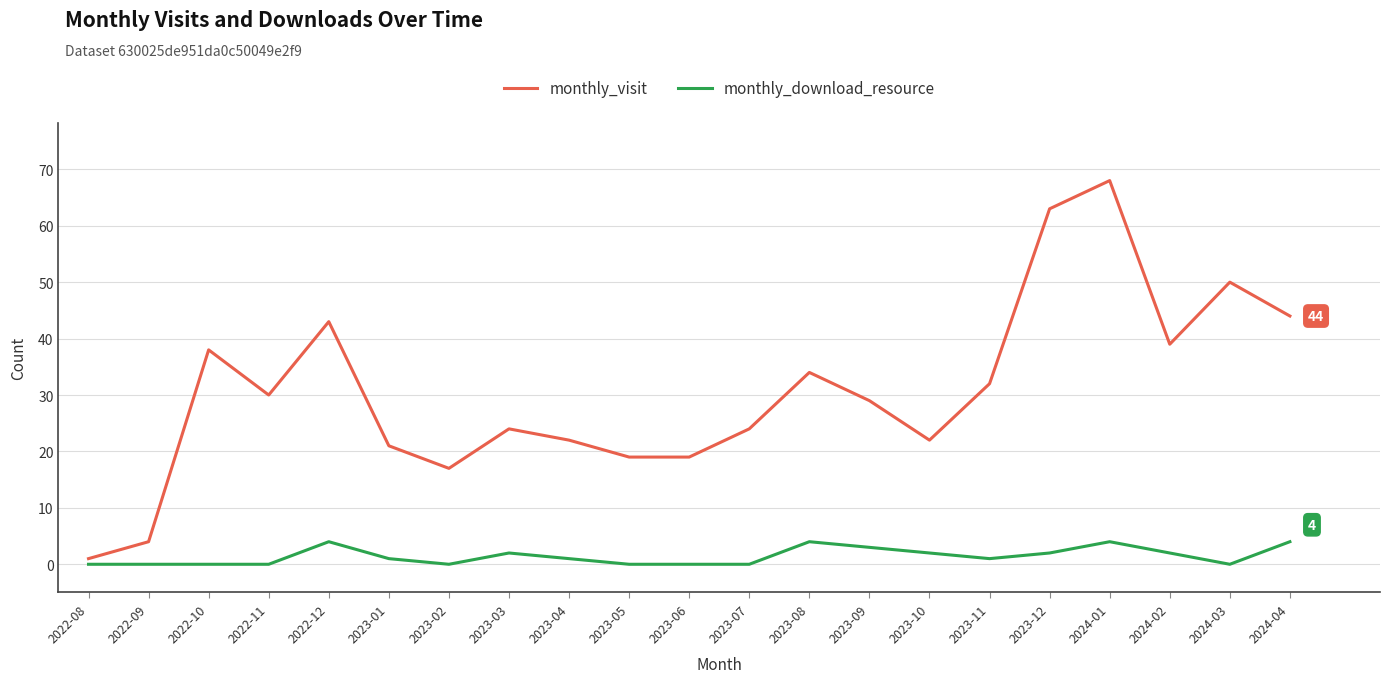

Reading left to right, list all the values displayed in this chart.

monthly_visit: 2022-08=1	2022-09=4	2022-10=38	2022-11=30	2022-12=43	2023-01=21	2023-02=17	2023-03=24	2023-04=22	2023-05=19	2023-06=19	2023-07=24	2023-08=34	2023-09=29	2023-10=22	2023-11=32	2023-12=63	2024-01=68	2024-02=39	2024-03=50	2024-04=44
monthly_download_resource: 2022-08=0	2022-09=0	2022-10=0	2022-11=0	2022-12=4	2023-01=1	2023-02=0	2023-03=2	2023-04=1	2023-05=0	2023-06=0	2023-07=0	2023-08=4	2023-09=3	2023-10=2	2023-11=1	2023-12=2	2024-01=4	2024-02=2	2024-03=0	2024-04=4